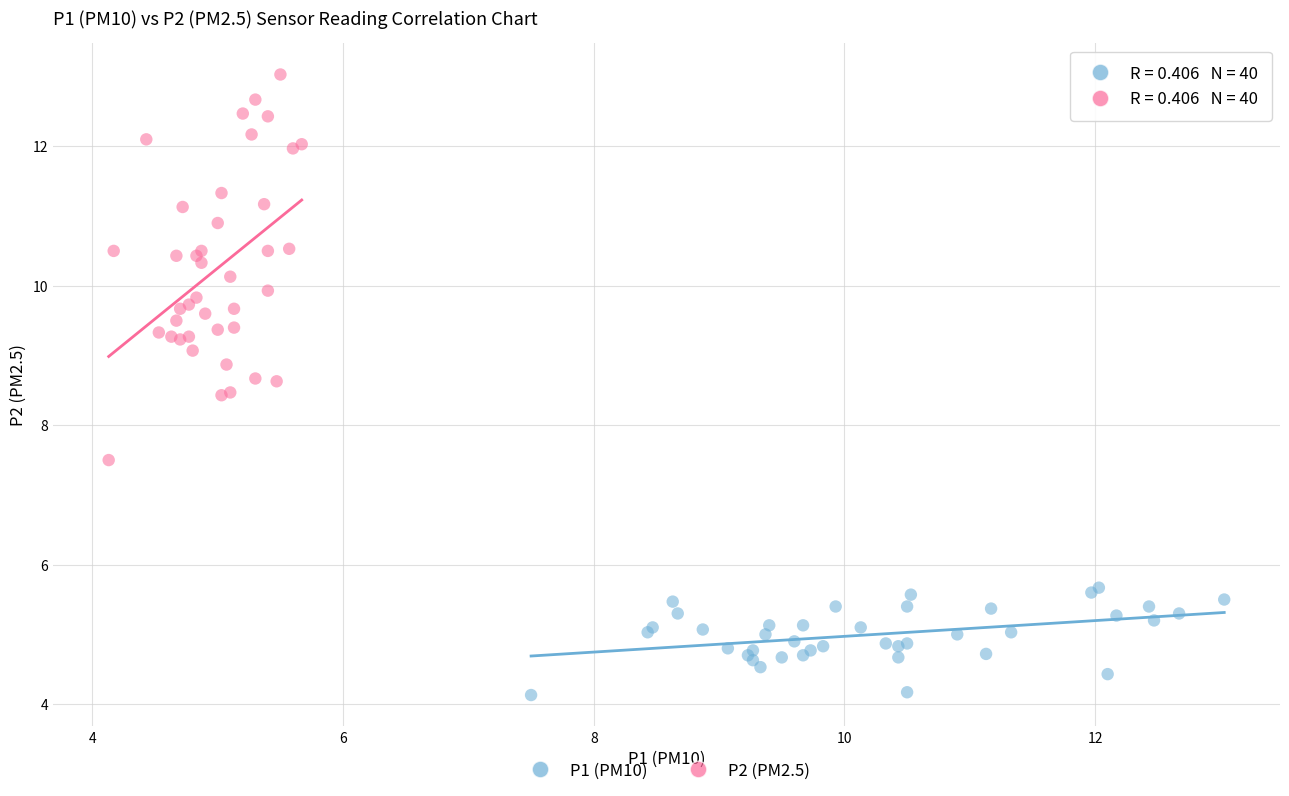

Which series has the largest Y range (max minus min)?

P2 (PM2.5)